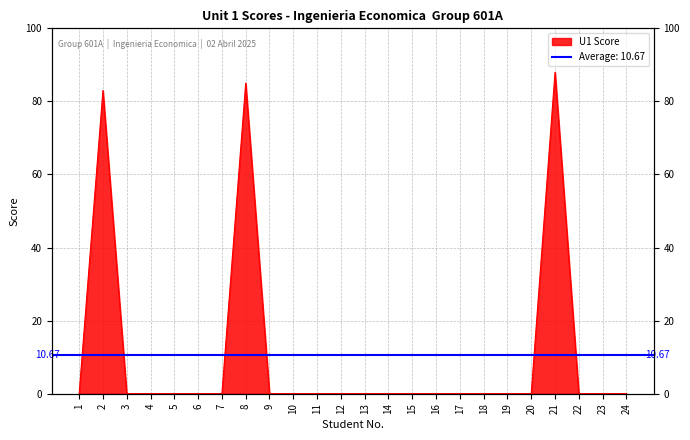

Reading left to right, transcribe all the data shown in this chart.

1=0	2=83	3=0	4=0	5=0	6=0	7=0	8=85	9=0	10=0	11=0	12=0	13=0	14=0	15=0	16=0	17=0	18=0	19=0	20=0	21=88	22=0	23=0	24=0